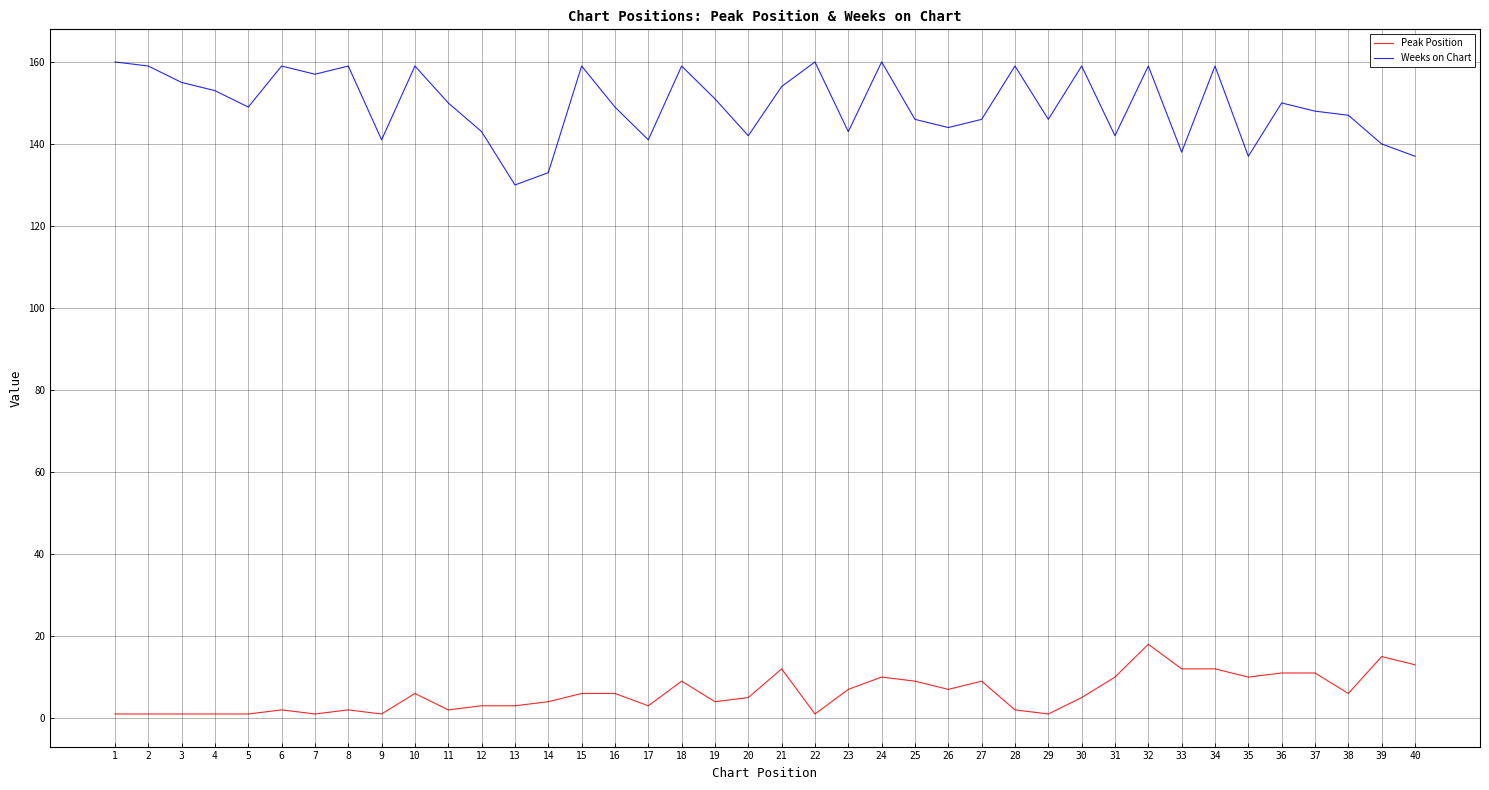

Which series has the largest range (max minus min)?

Weeks on Chart